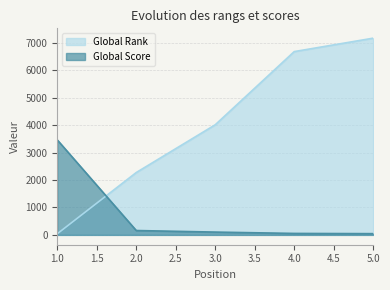

Between 4 and 3, which is larger?

4